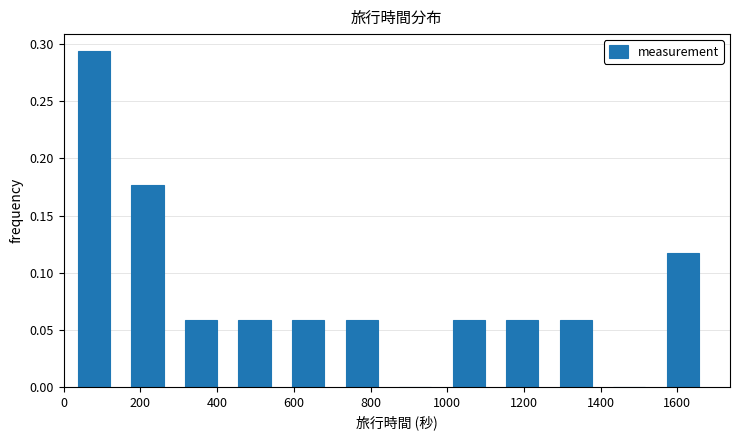

Which range on the x-axis has the tallest bar?

40 to 180